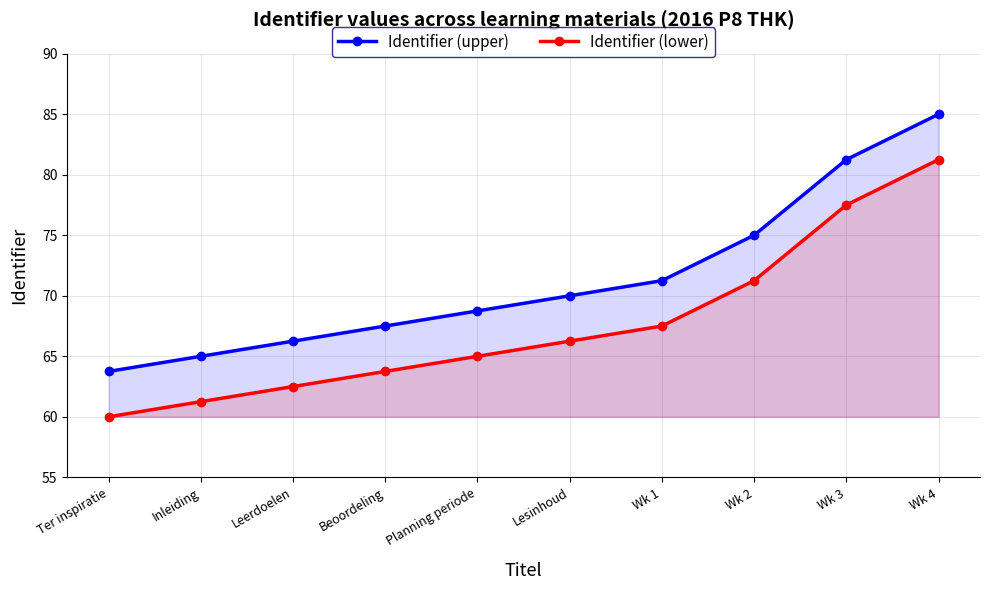

What is the total value across all series at Inleiding?

126.2